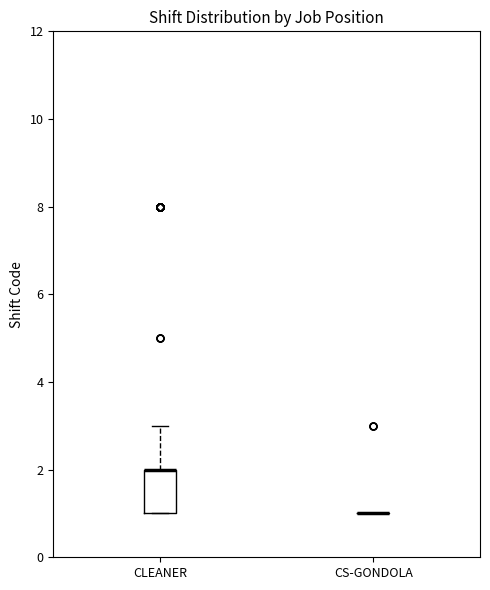

Where is the lower edge of the box for CLEANER on the y-axis? The values are not printed on the chart, so give them approximately, as read against the axis.

1